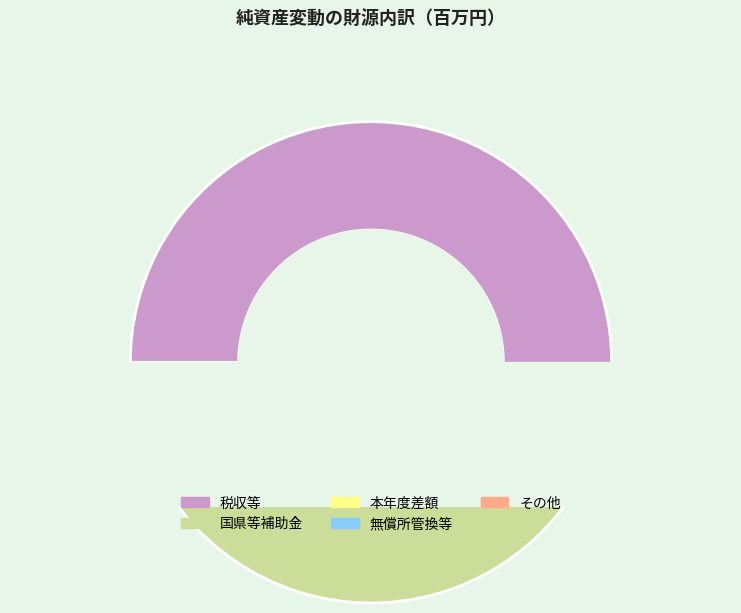

Does 税収等 represent more than half of the total?

Yes